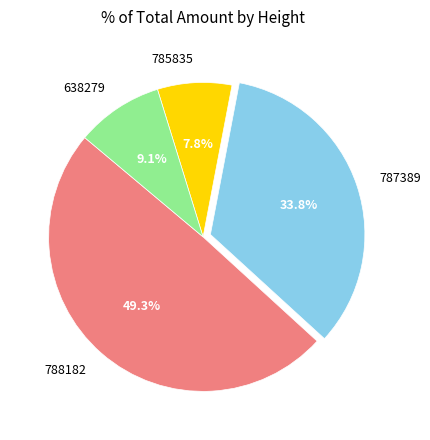

Which category has the smallest portion of the pie?

785835